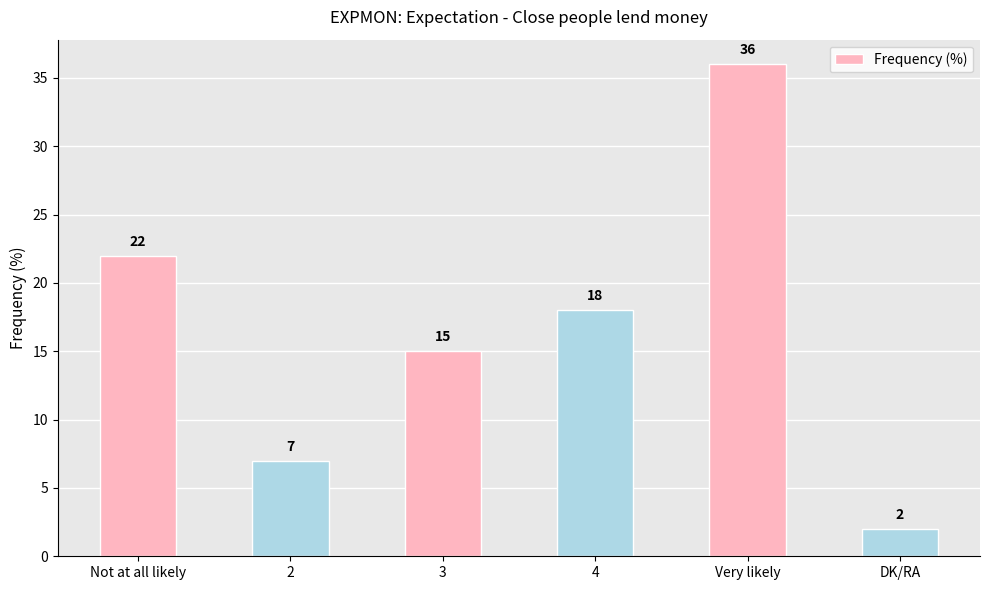

Reading left to right, what are all the values shown in this chart?

Not at all likely=22	2=7	3=15	4=18	Very likely=36	DK/RA=2